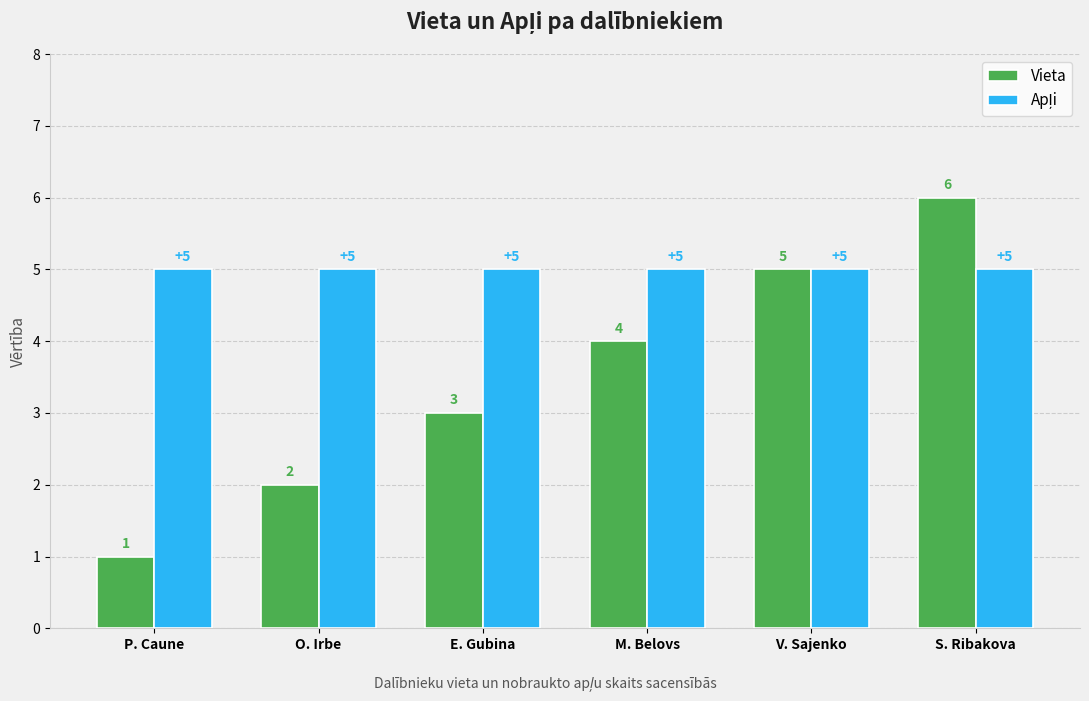

What position from the left is S. Ribakova?

6